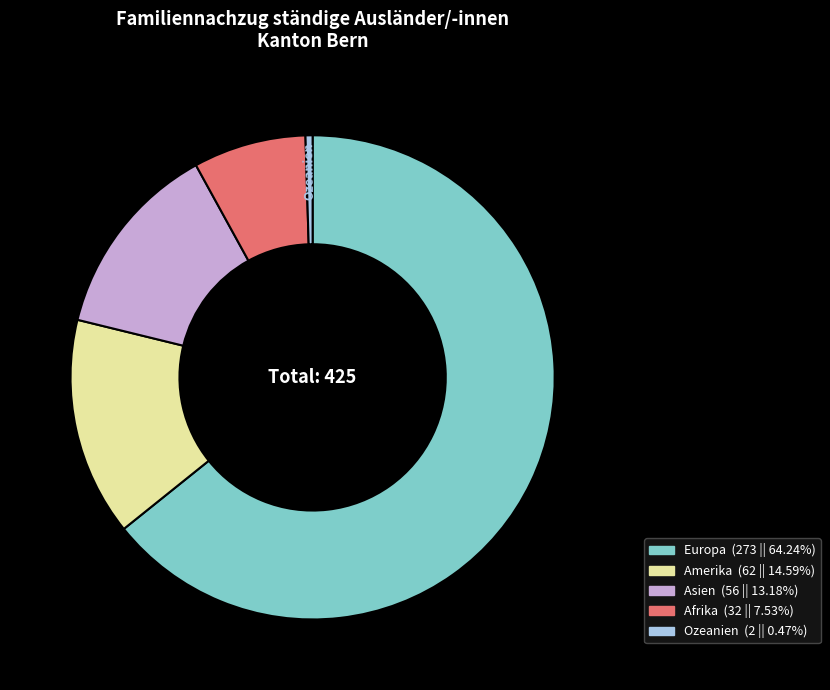

Rank the categories by value from highest to lowest.

Europa, Amerika, Asien, Afrika, Ozeanien